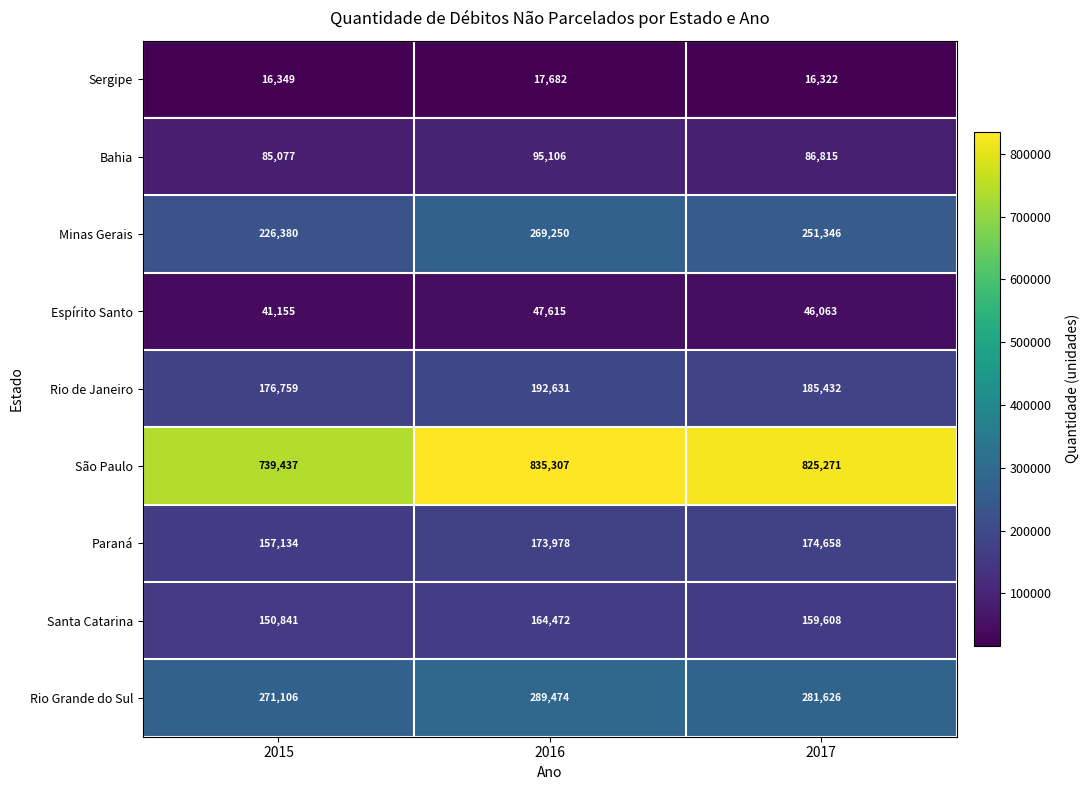

How many series are shown in this chart?

9